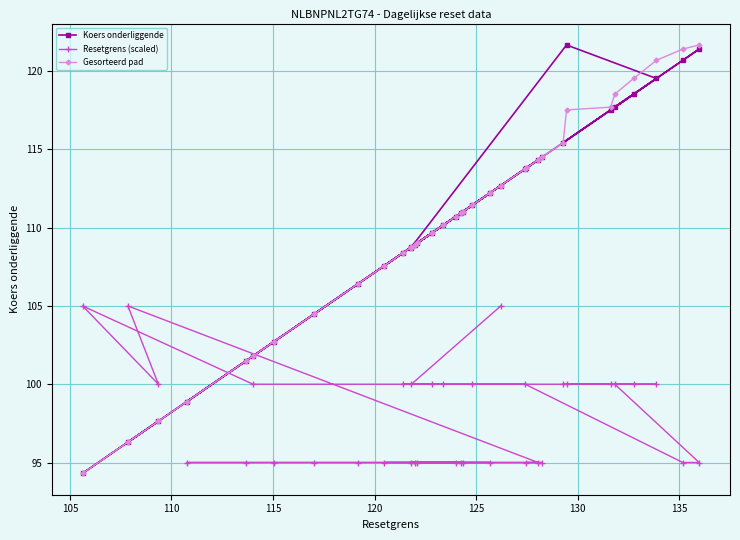

What is the value of the Gesorteerd pad point at the 15th from the left?

109.0